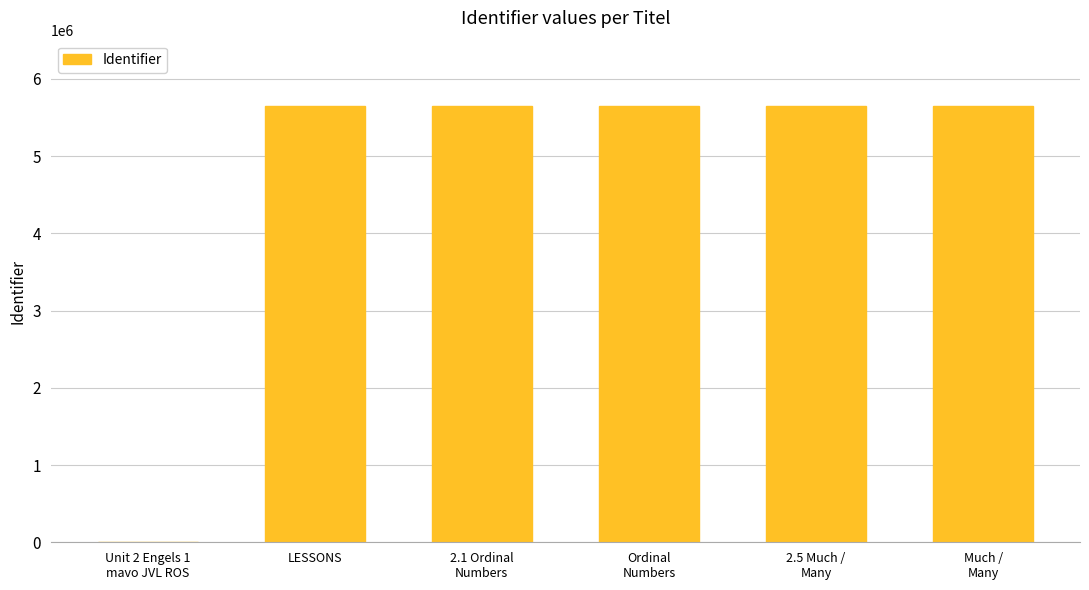

What is the greatest value displayed?

5646641